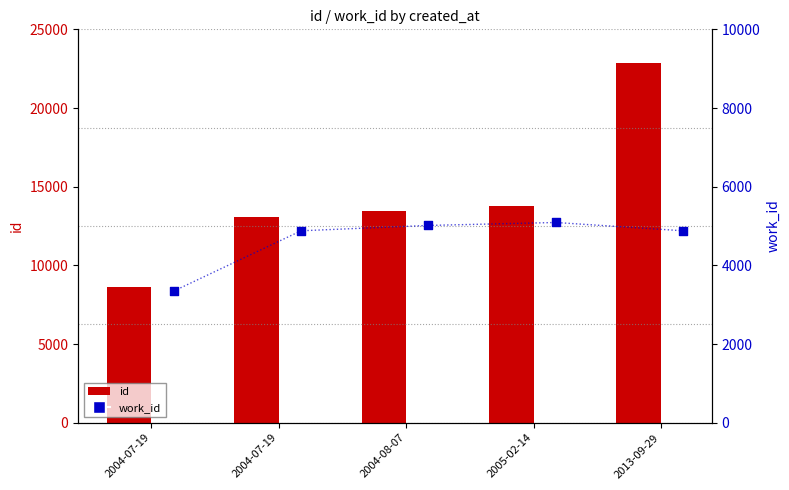

What are all the series names shown in the legend?

id, work_id